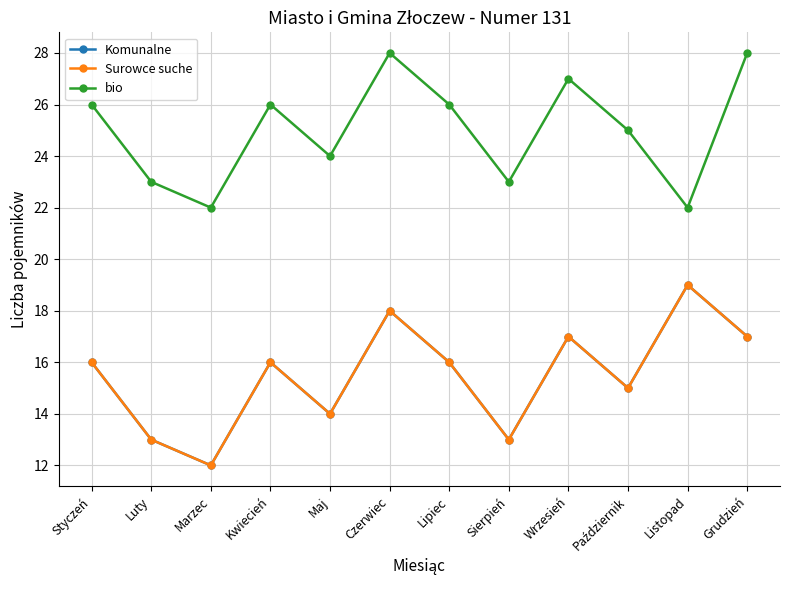

Where does the Komunalne series first go above 16?

Czerwiec